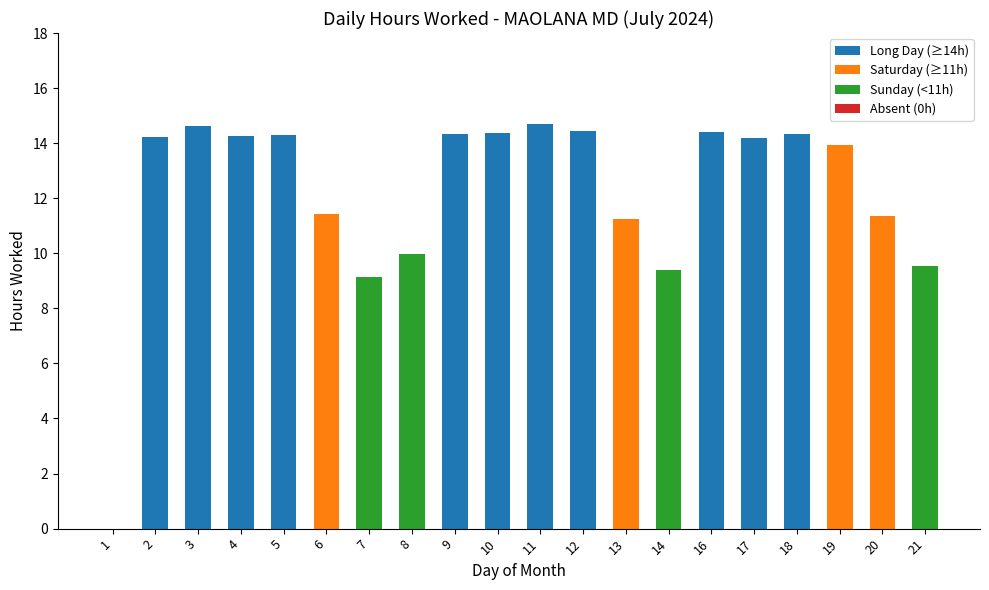

The value at 10 is 14.4. True or false?

True